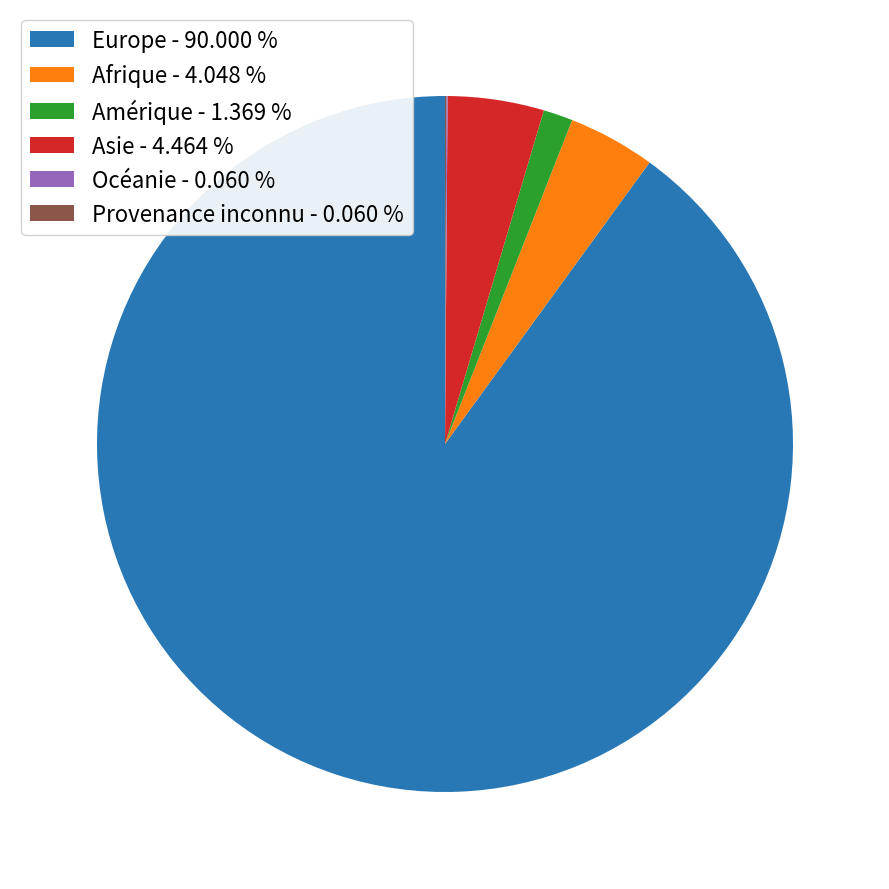

Is the sum of Asie - 4.464 % and Amérique - 1.369 % greater than half?

No